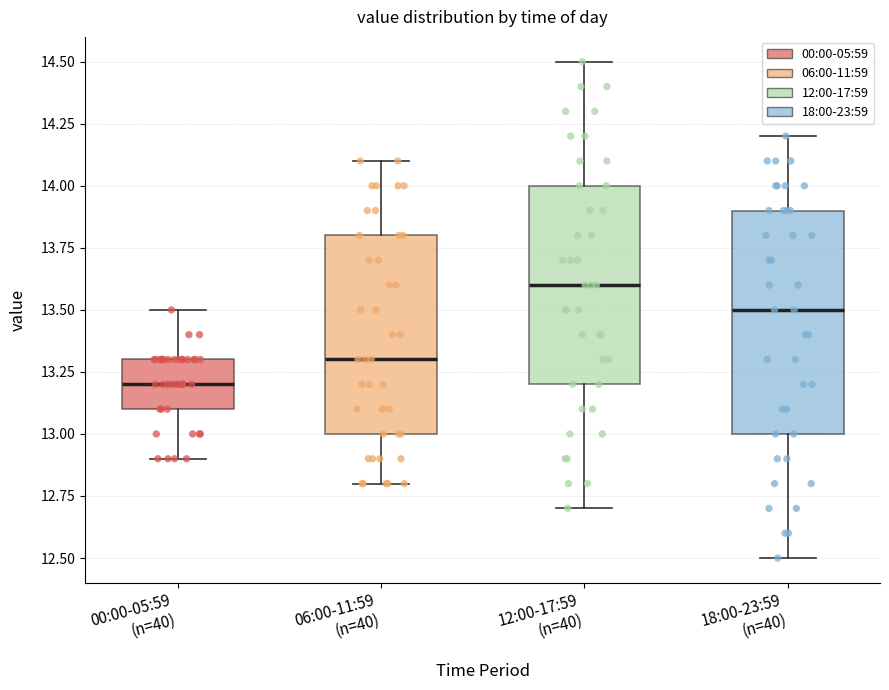

Reading left to right, read every box against the y-axis: the position of its median line, the range the box covers, and the ends of its whiskers. The values are not printed on the chart, so give them approximately, as read against the axis.

00:00-05:59 (n=40): median 13.2, box 13.1 to 13.3, whiskers 12.9 to 13.5
06:00-11:59 (n=40): median 13.3, box 13.0 to 13.8, whiskers 12.8 to 14.1
12:00-17:59 (n=40): median 13.6, box 13.2 to 14.0, whiskers 12.7 to 14.5
18:00-23:59 (n=40): median 13.5, box 13.0 to 13.9, whiskers 12.5 to 14.2